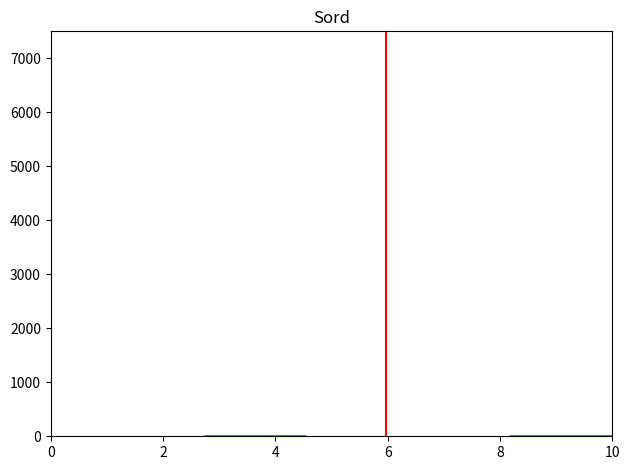

Reading left to right, list every bar in this chart as the range it spans on the x-axis followed by its height. Neither the bar edges nor the heights are printed on the chart, so give them approximately, as read against the axes.

0.0 to 1.0: under 100
1.0 to 1.8: under 100
1.8 to 2.8: under 100
2.8 to 3.6: under 100
3.6 to 4.6: under 100
4.6 to 5.4: under 100
5.4 to 6.4: under 100
6.4 to 7.2: under 100
7.2 to 8.2: under 100
8.2 to 9.0: under 100
9.0 to 10.0: under 100